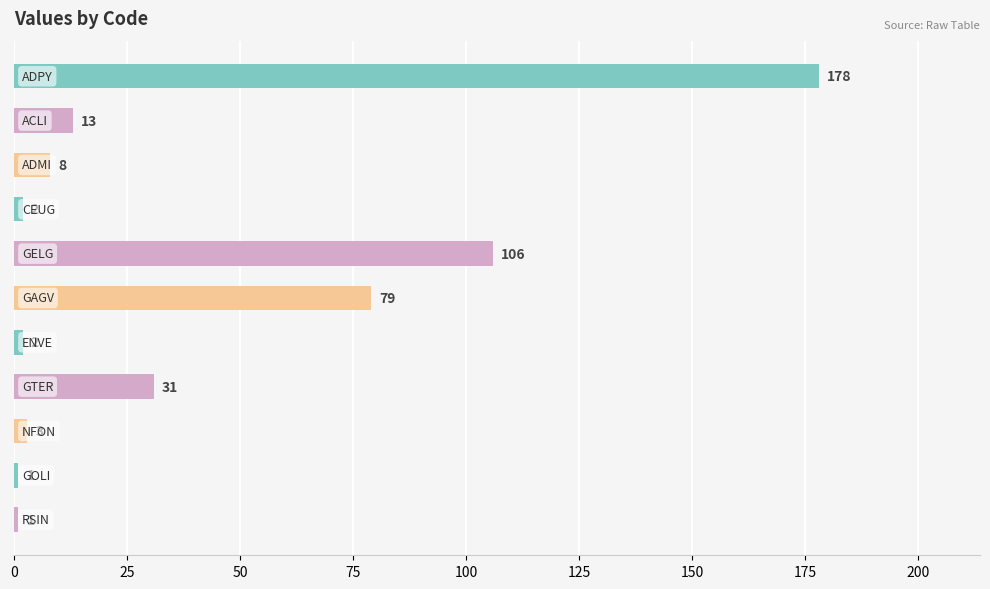

What is the maximum value shown in the chart?

178